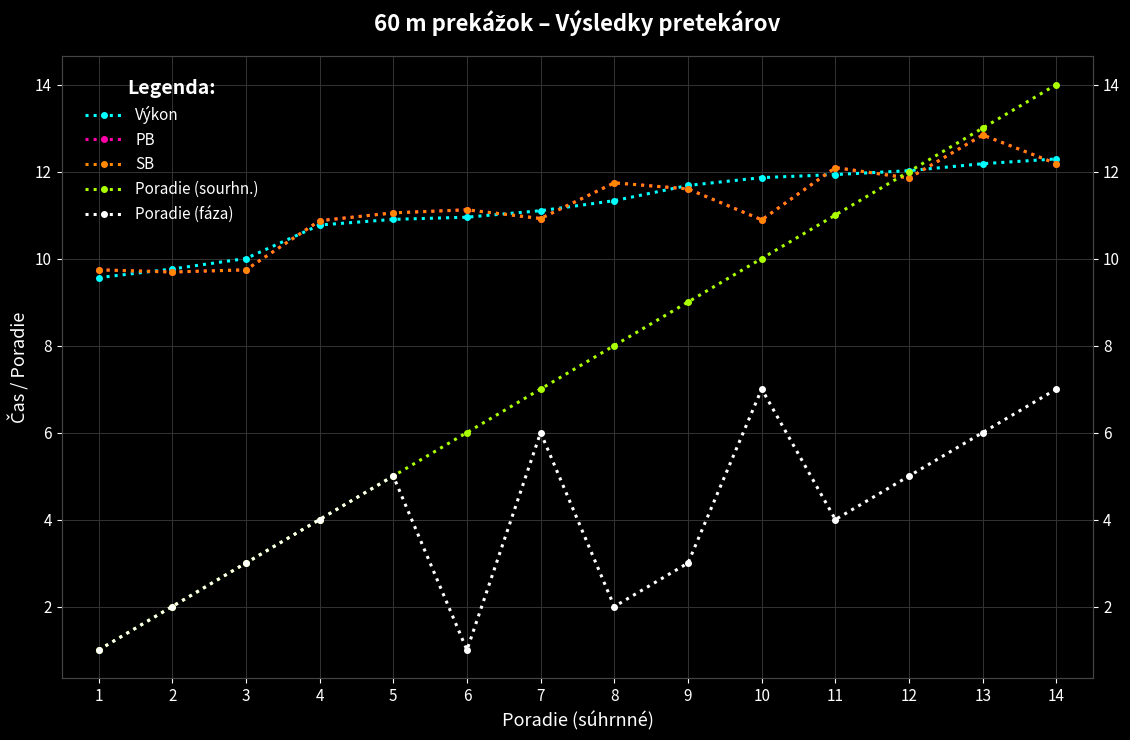

At which label does Poradie (fáza) first exceed 4?

5